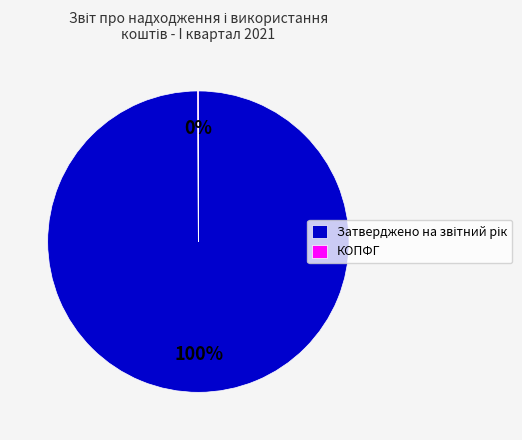

Is there a majority slice in this chart?

Yes